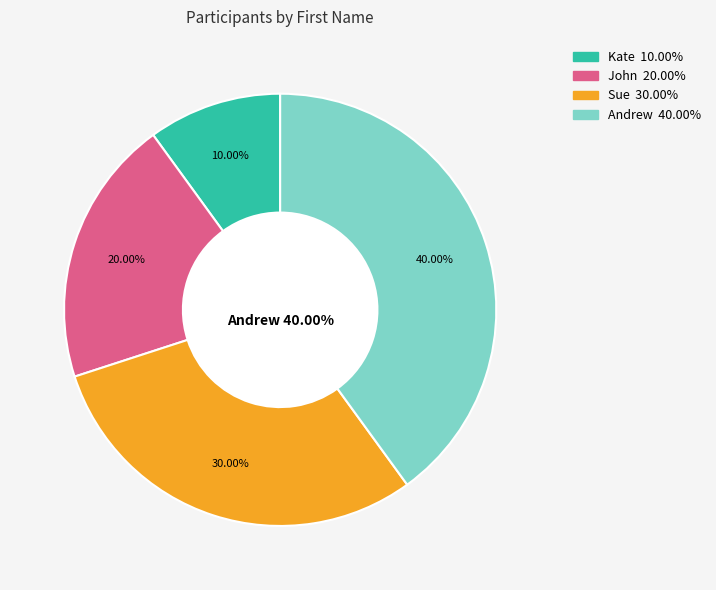

Does any single category account for the majority?

No